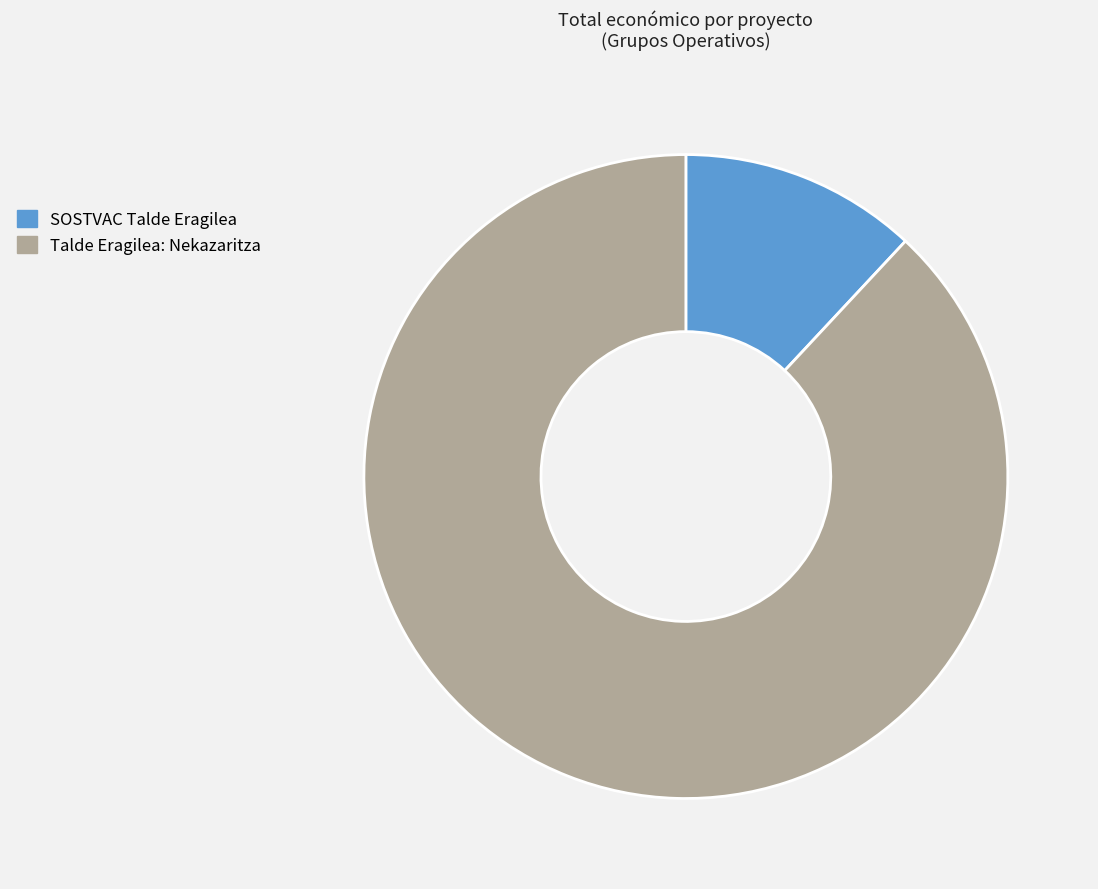

What is the largest slice in the pie chart?

Talde Eragilea: Nekazaritza